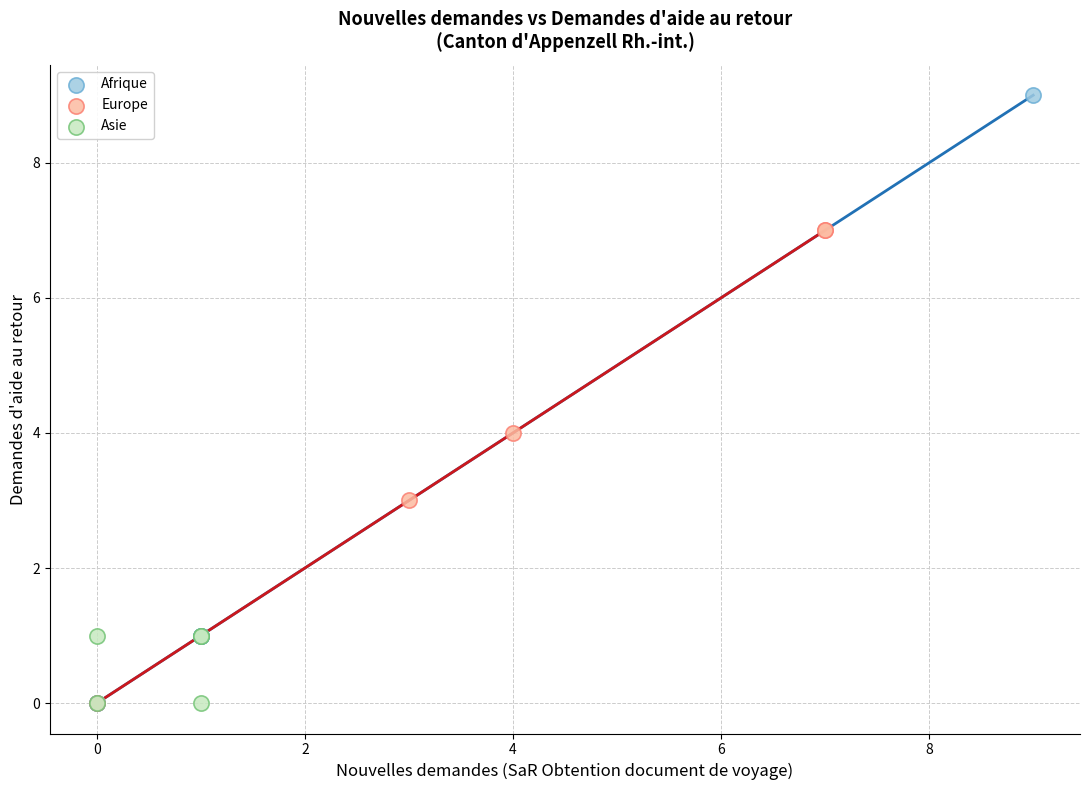

Which series contains the highest Y value?

Afrique